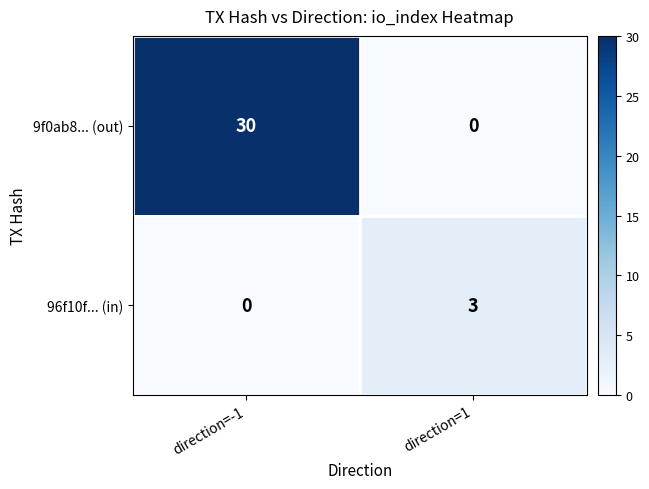

What is the sum of all 96f10f... (in) values?

3